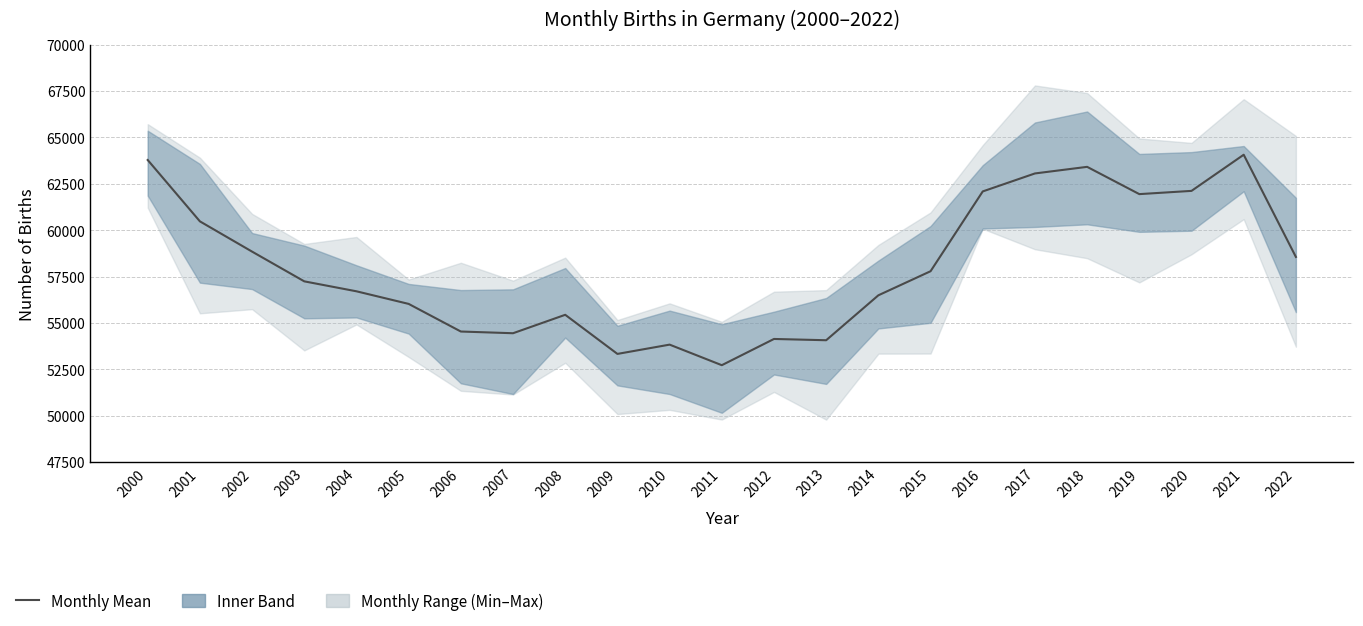

List the labels in order of value, largest first.

2021, 2000, 2018, 2017, 2020, 2016, 2019, 2001, 2002, 2022, 2015, 2003, 2004, 2014, 2005, 2008, 2006, 2007, 2012, 2013, 2010, 2009, 2011